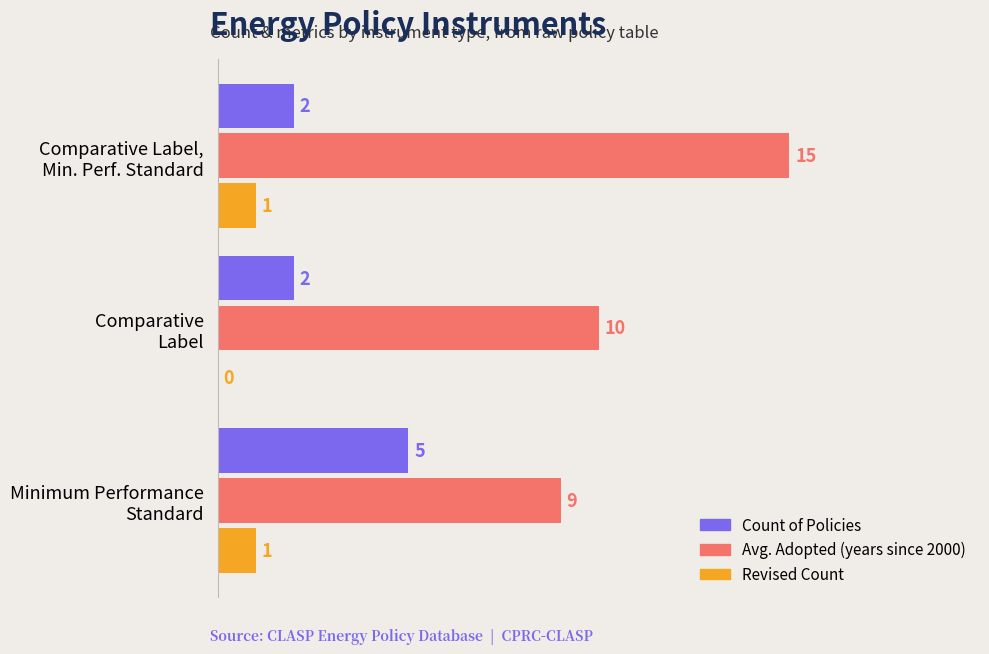

What is the highest value of the Count of Policies series?

5